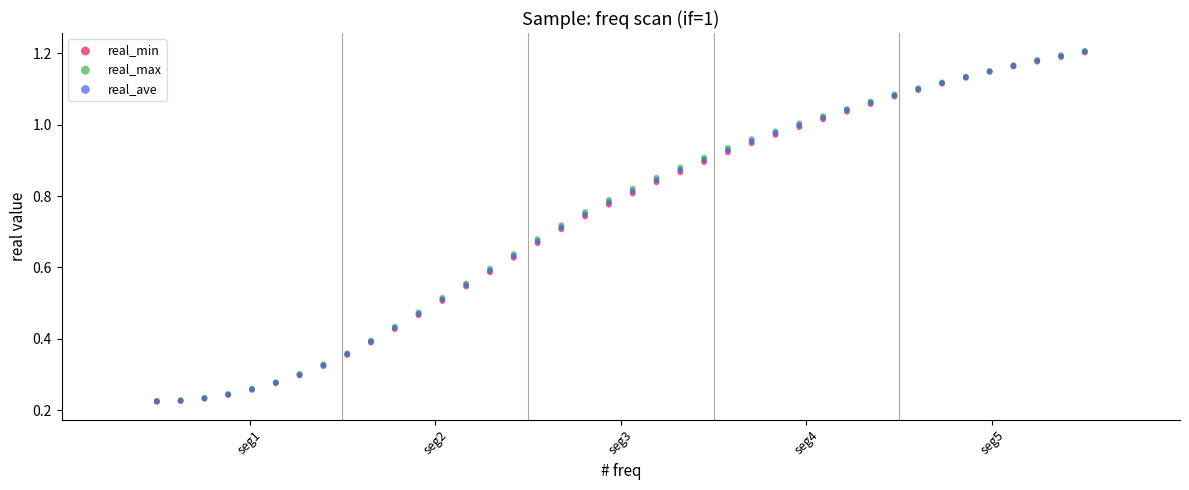

Which series has the widest spread of Y values?

real_max